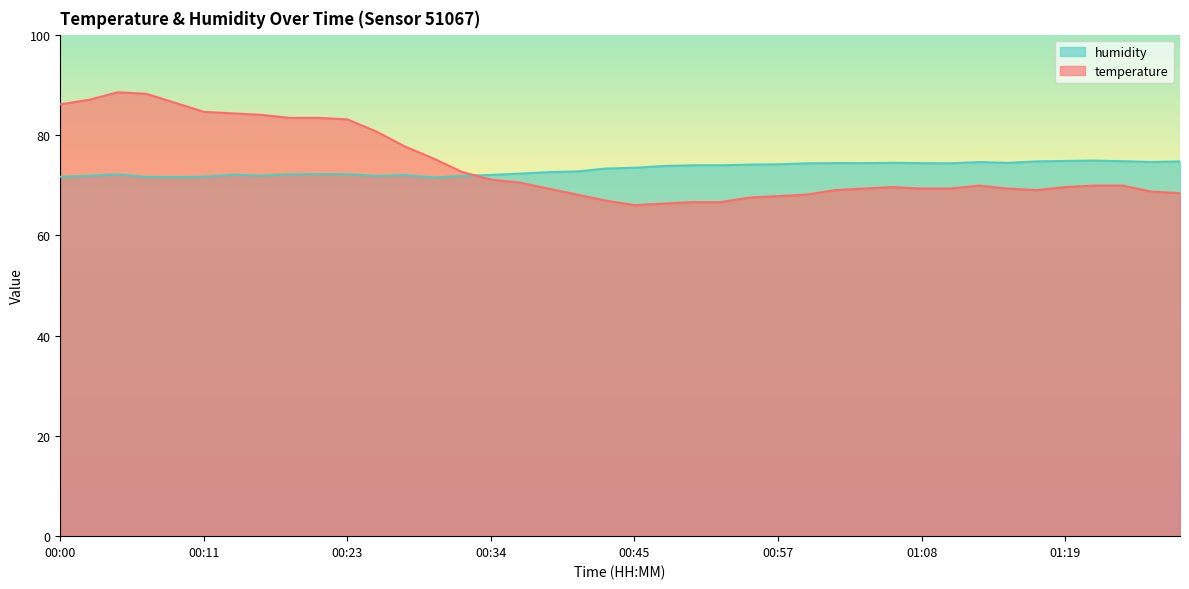

How many lines are shown in the chart?

2